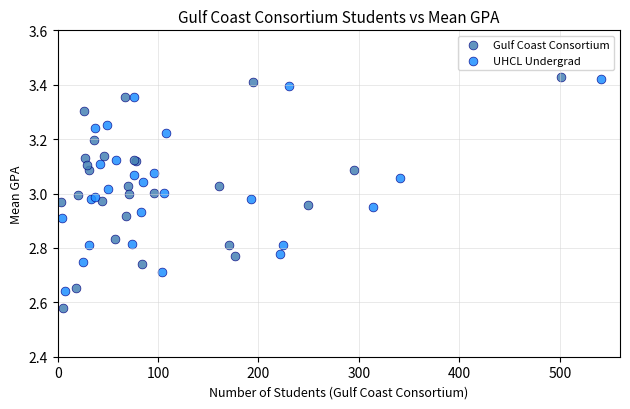

Which series contains the lowest Y value?

Gulf Coast Consortium